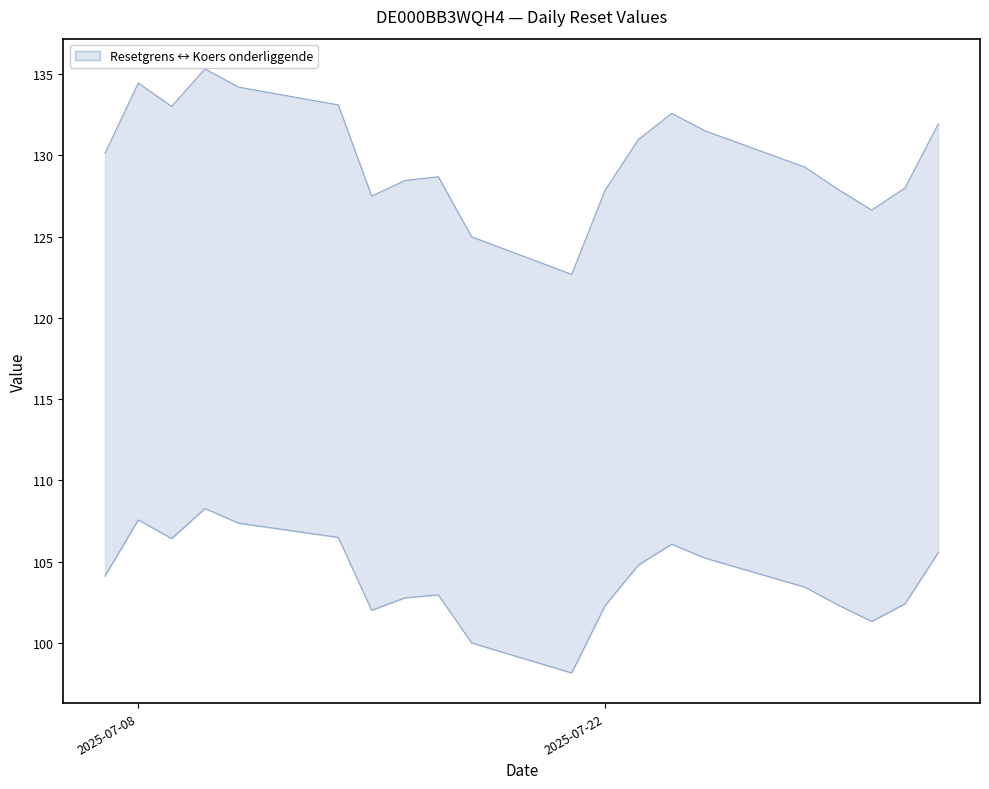

Count the number of data series in this chart.

2